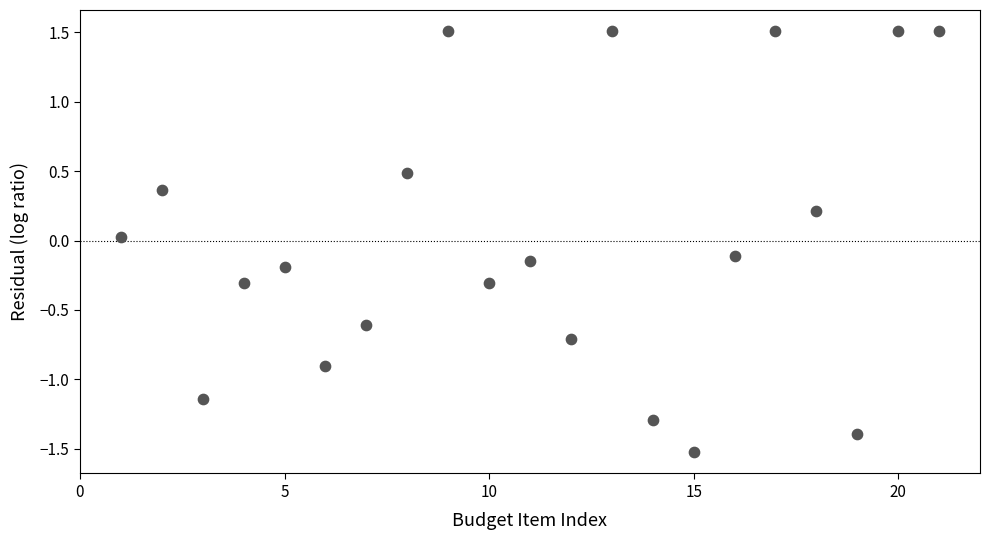

What is the range of X values (max minus min)?

20.0